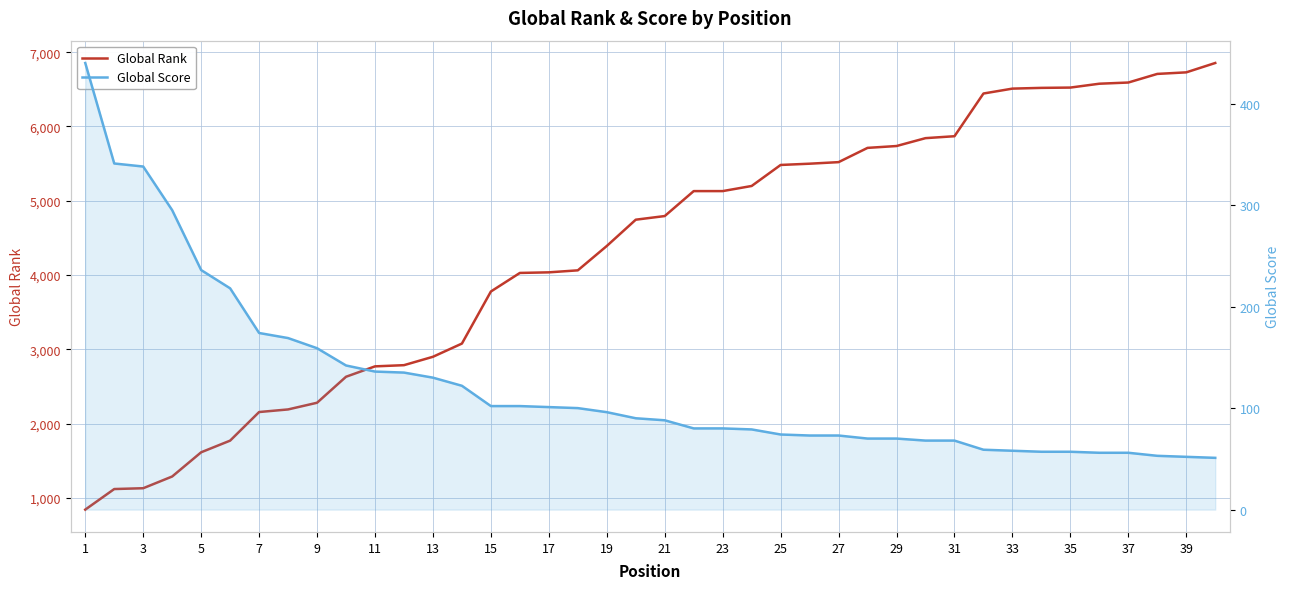

List the series in order of their peak value, highest first.

Global Rank, Global Score